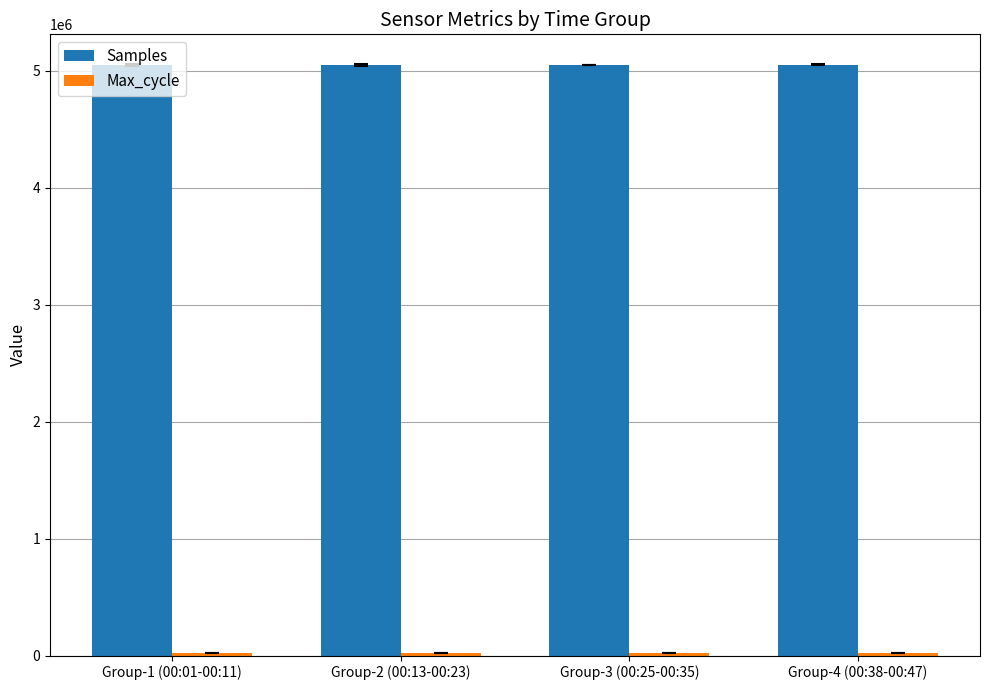

What is the minimum value for Samples?

5049259.4